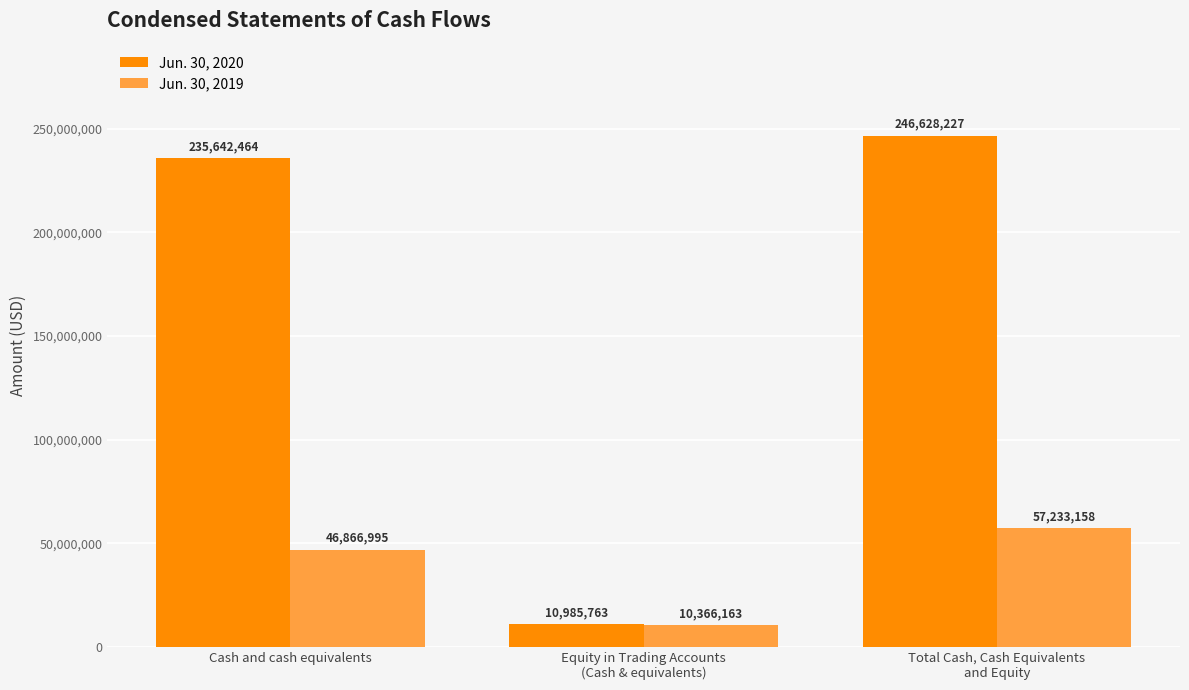

The Jun. 30, 2020 series shows 79121777 at Cash and cash equivalents. True or false?

False